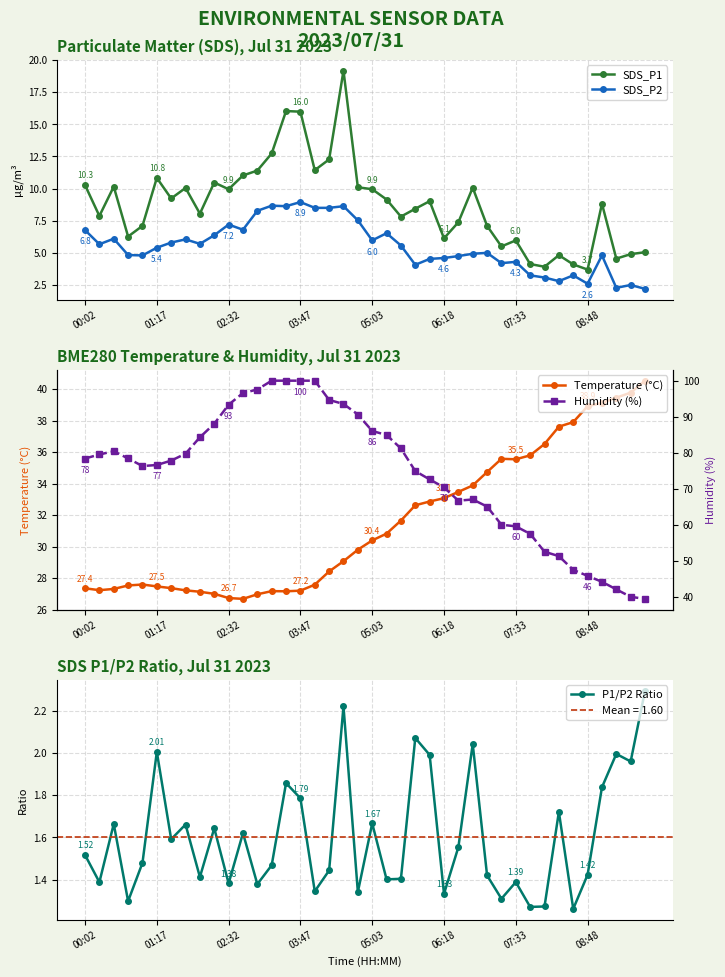

Is this an area chart (filled region under the line)?

No